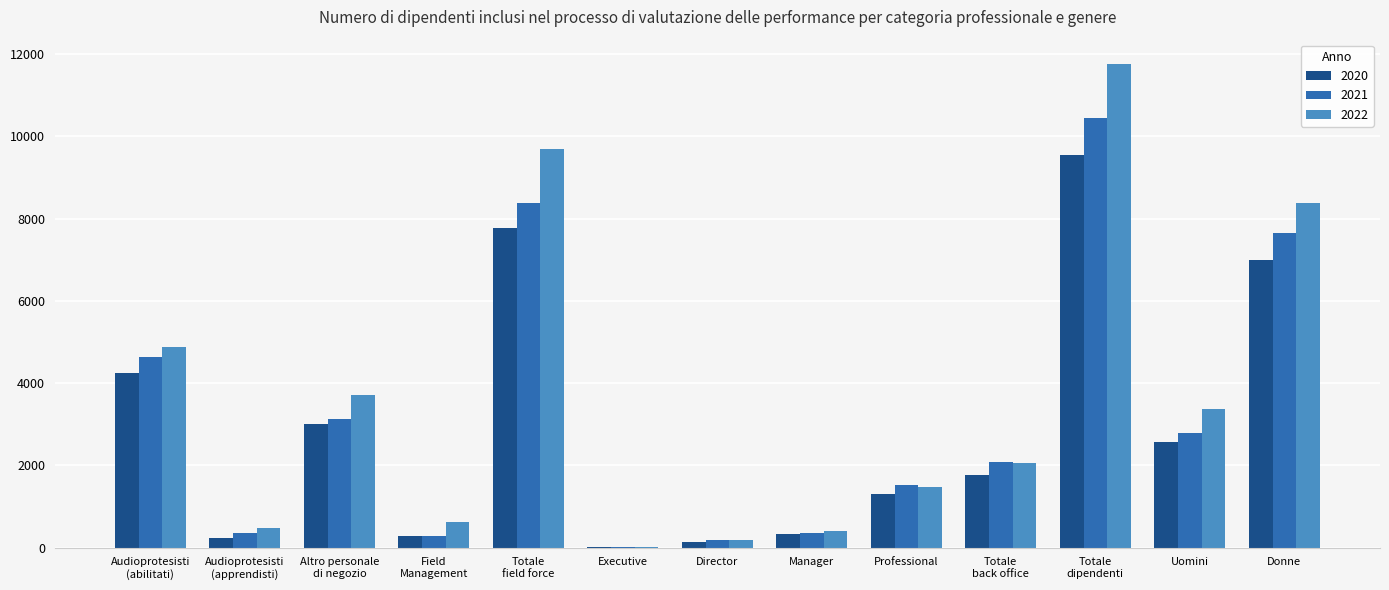

What is the greatest value displayed?

11762